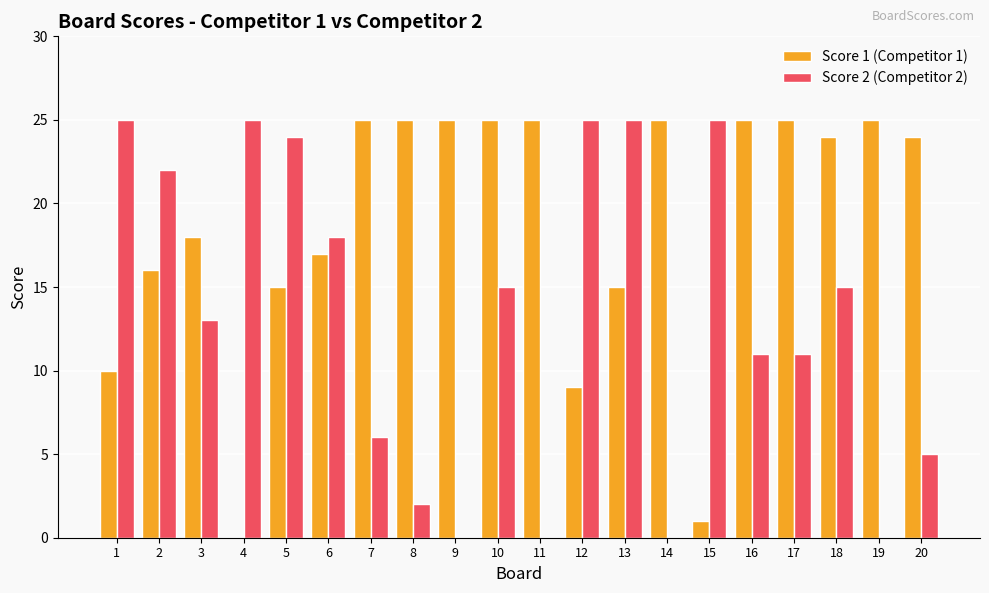

Is the value of Score 1 (Competitor 1) at 18 greater than the value of Score 2 (Competitor 2) at 14?

Yes